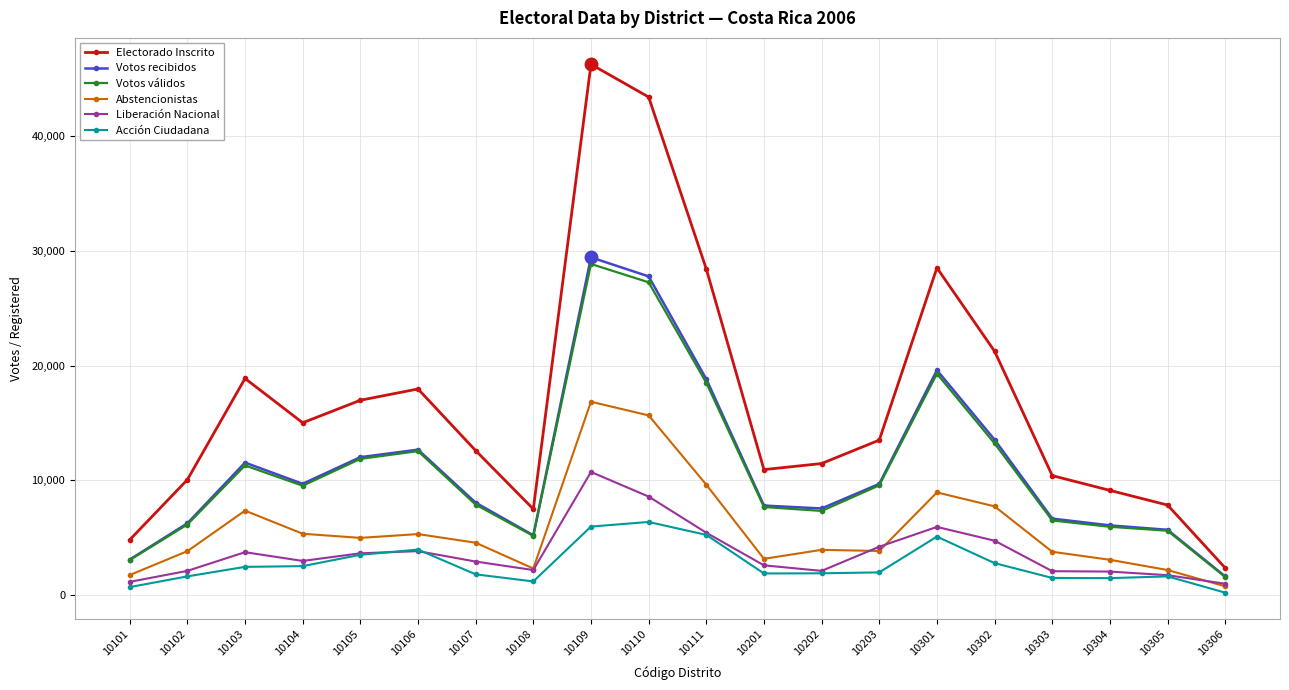

Between 10201 and 10302, which series saw the biggest shift?

Electorado Inscrito